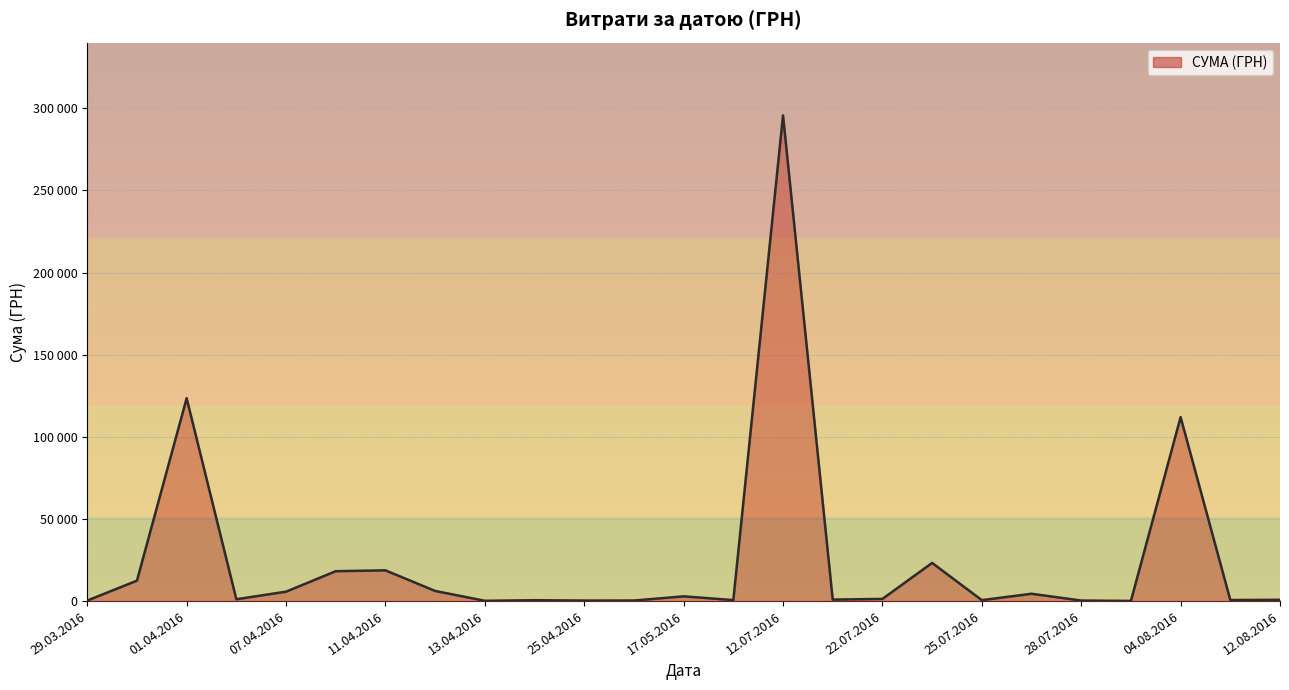

Does the chart have visible grid lines?

Yes